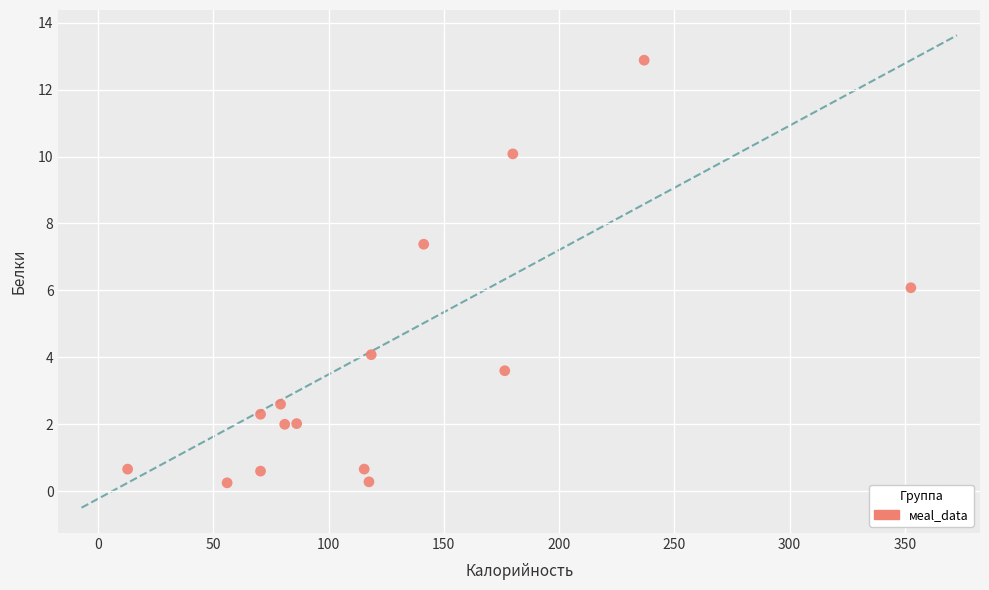

What is the range of Y values (max minus min)?

12.6